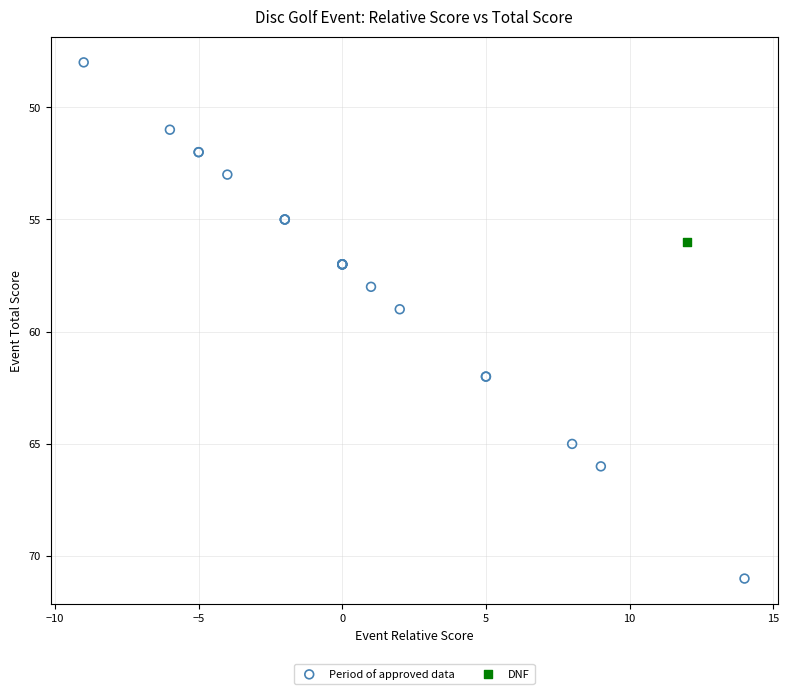

What are all the series names shown in the legend?

Period of approved data, DNF